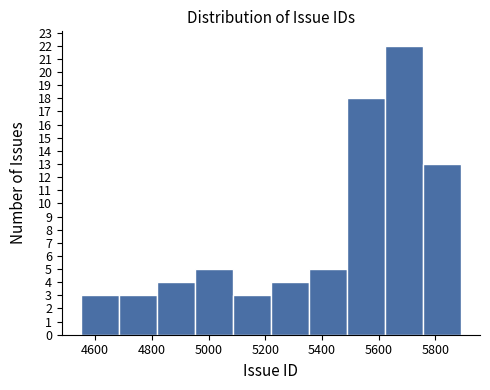

What is the height of the bar covering 5220 to 5354 on the x-axis? Neither the bar edges nor the heights are printed on the chart, so give them approximately, as read against the axes.

4